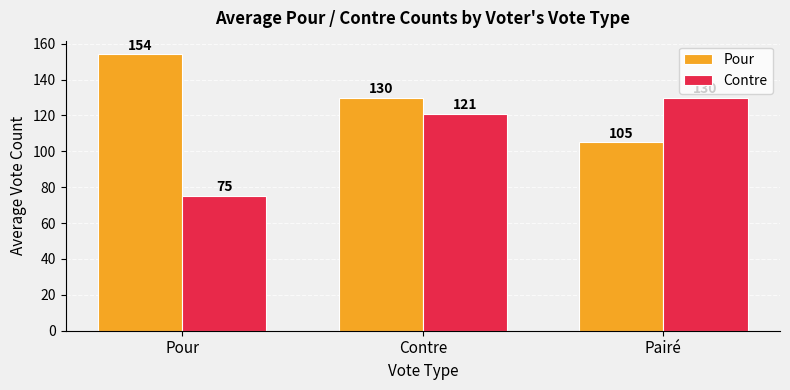

What is the difference between the Pour values at Pour and Pairé?

49